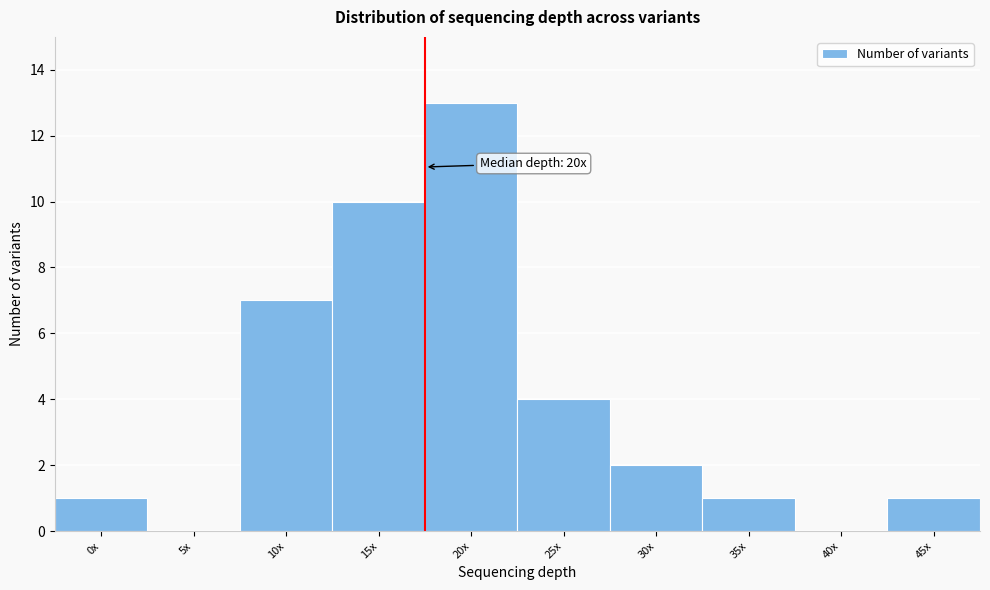

Reading left to right, what are all the values shown in this chart?

0x=1	5x=0	10x=7	15x=10	20x=13	25x=4	30x=2	35x=1	40x=0	45x=1